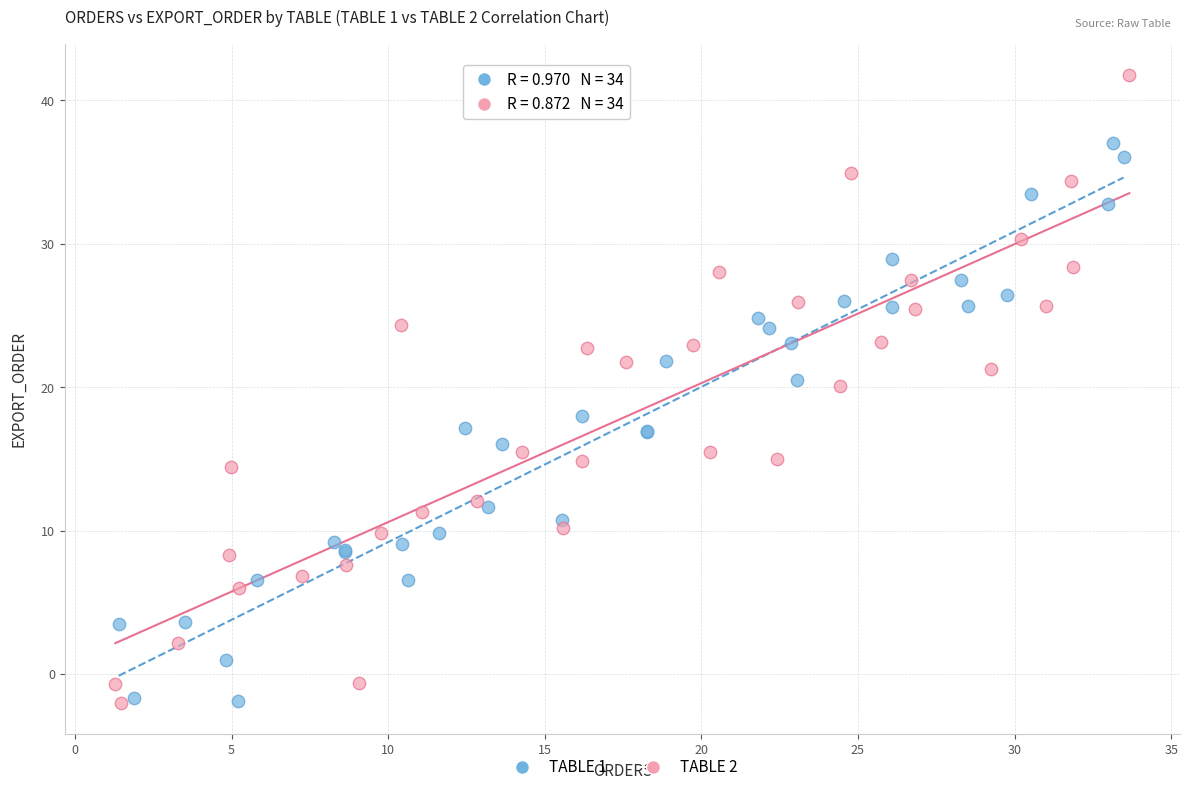

Which series has the widest spread of Y values?

TABLE 2